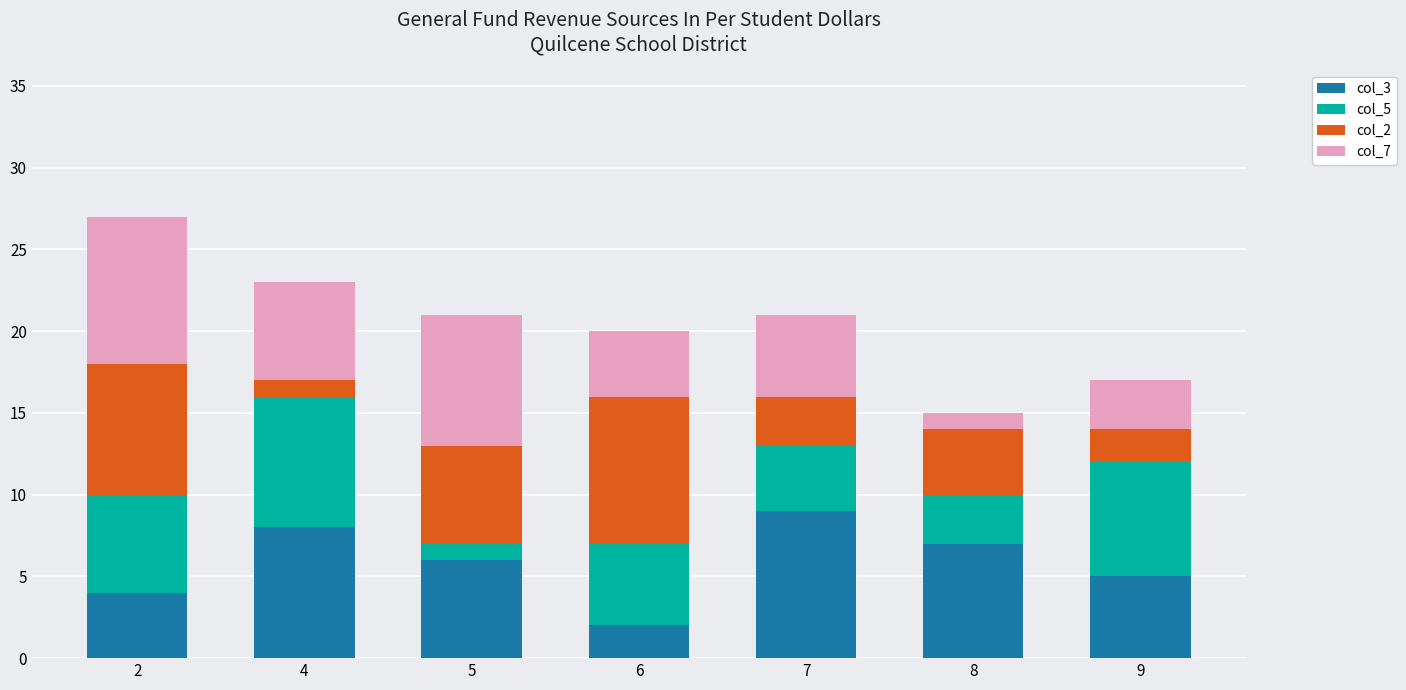

The value of col_3 at 9 is 2. True or false?

False